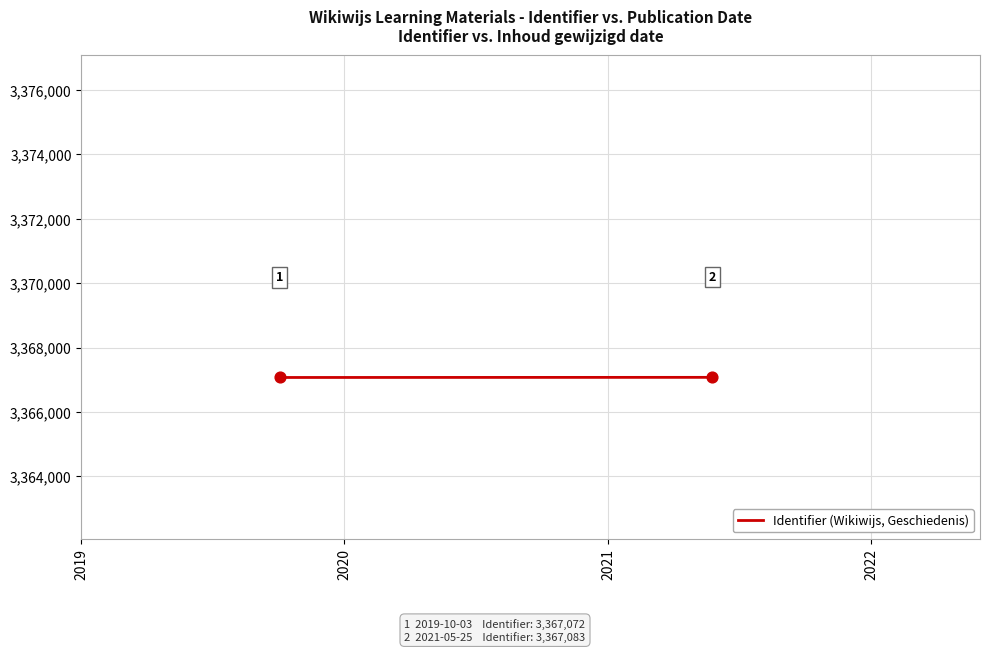

What is the maximum value shown in the chart?

3367083